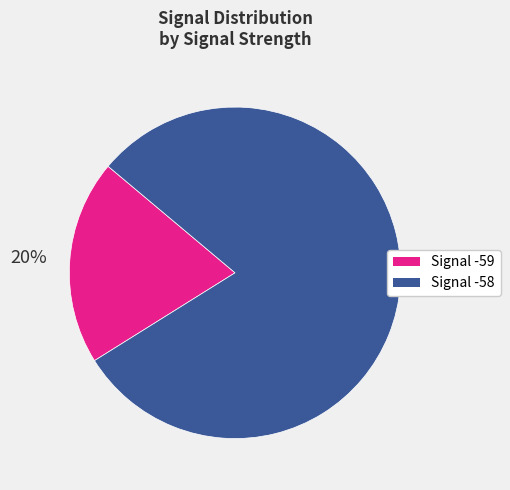

To the nearest percent, what is the average slice percentage?

50%